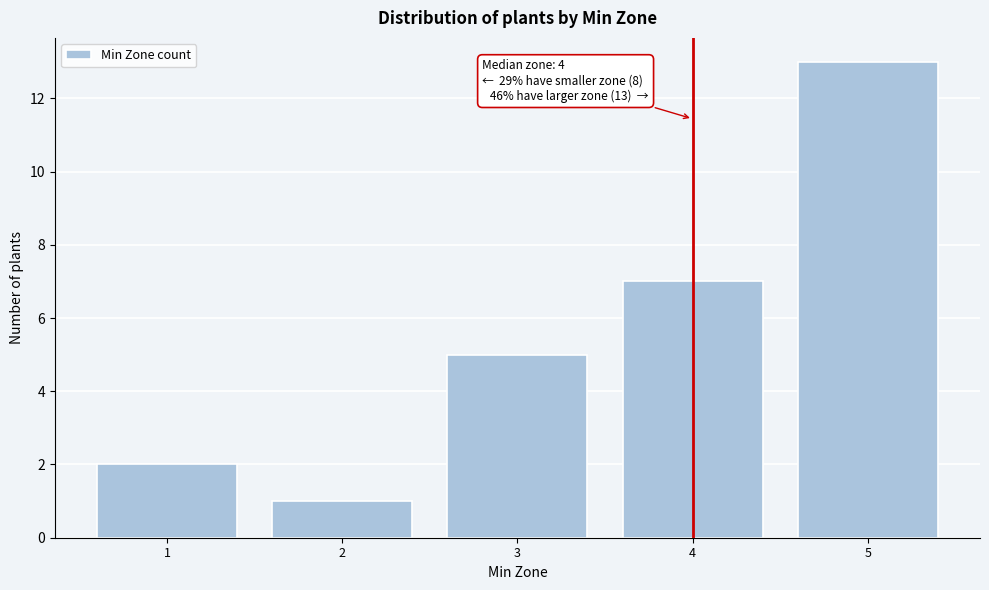

Reading right to left, extract all data points from this chart.

13	7	5	1	2